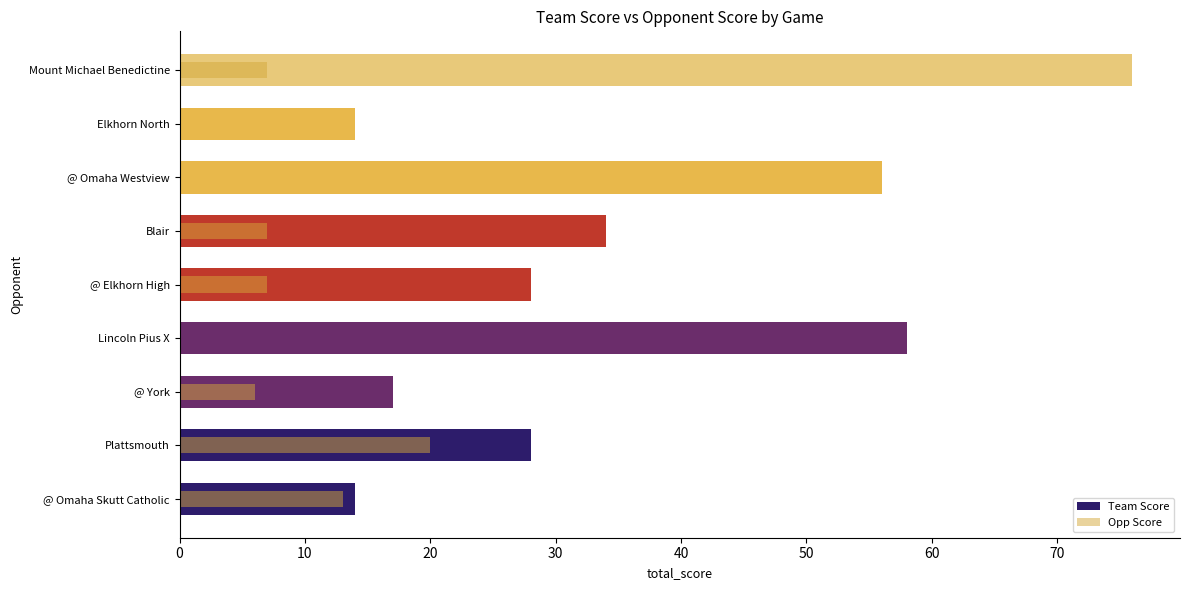

List the series in order of their overall mean, lowest first.

Opp Score, Team Score